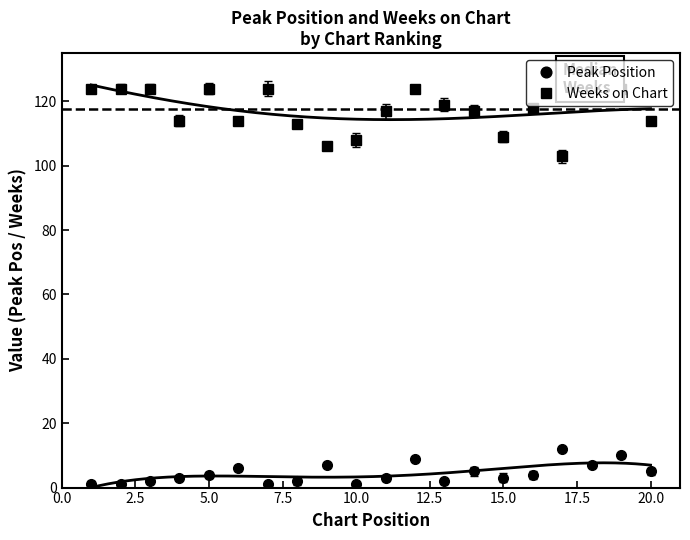

What value does the Peak Position series have at 14, to the nearest 5?

5